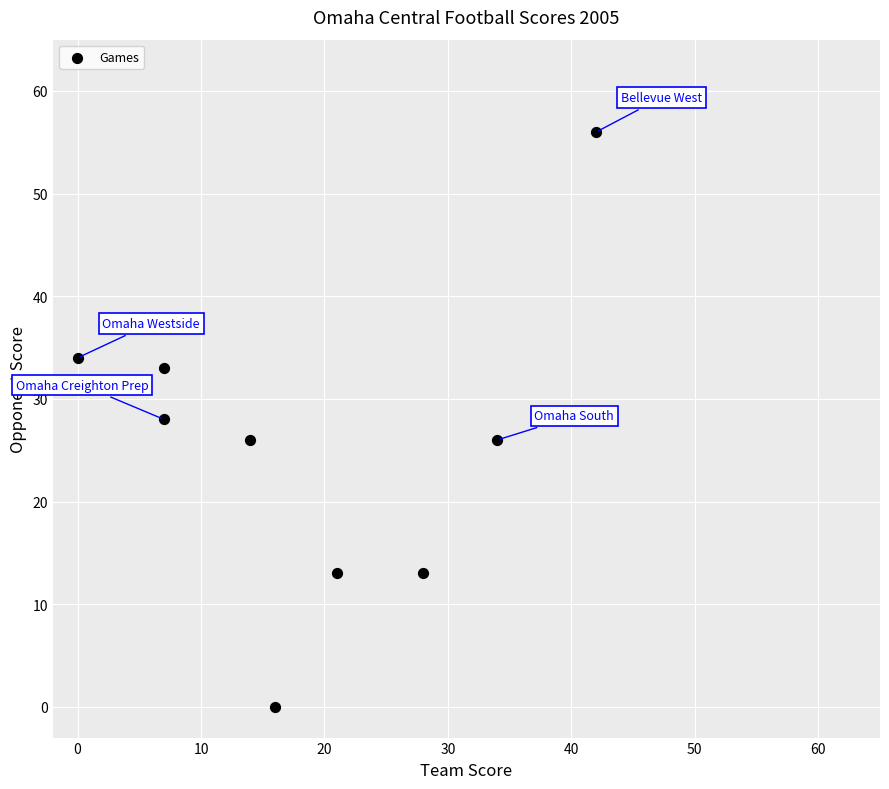

What is the average Y value?

25